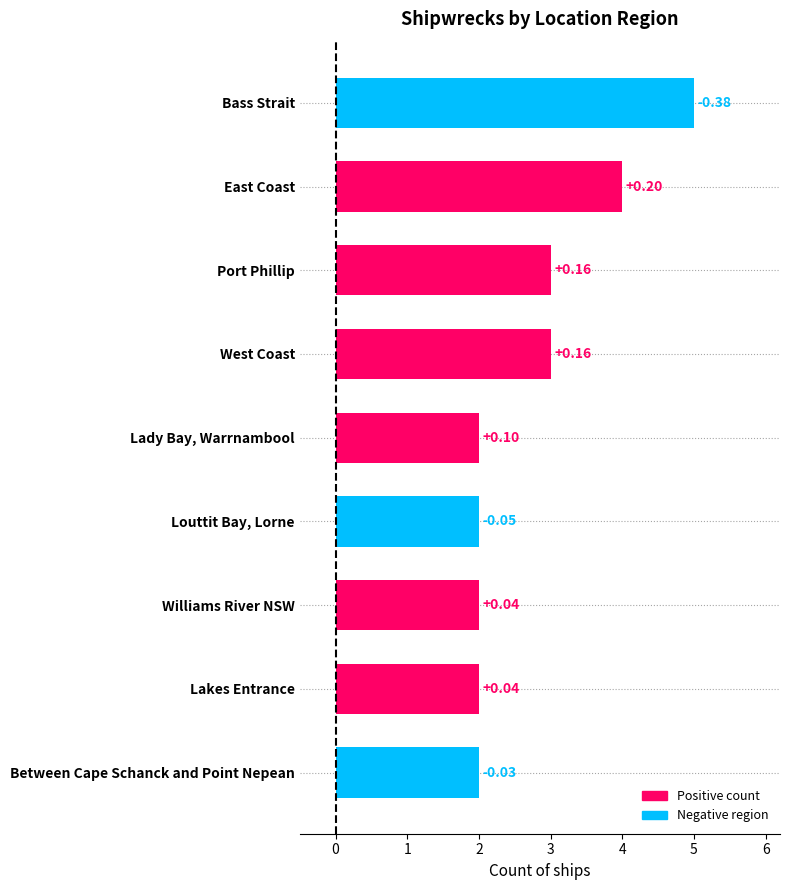

Are the bars grouped side by side (vs. stacked)?

No